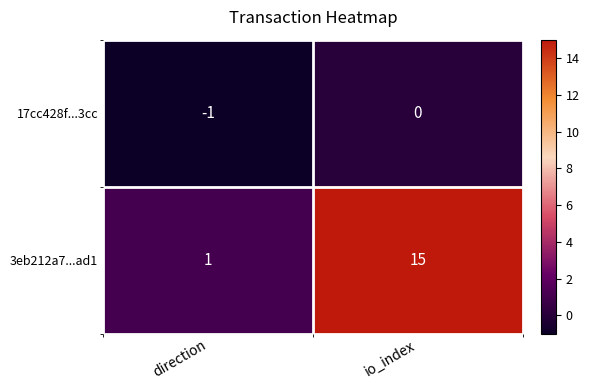

At direction, list the series in order from smallest to largest.

17cc428f...3cc, 3eb212a7...ad1